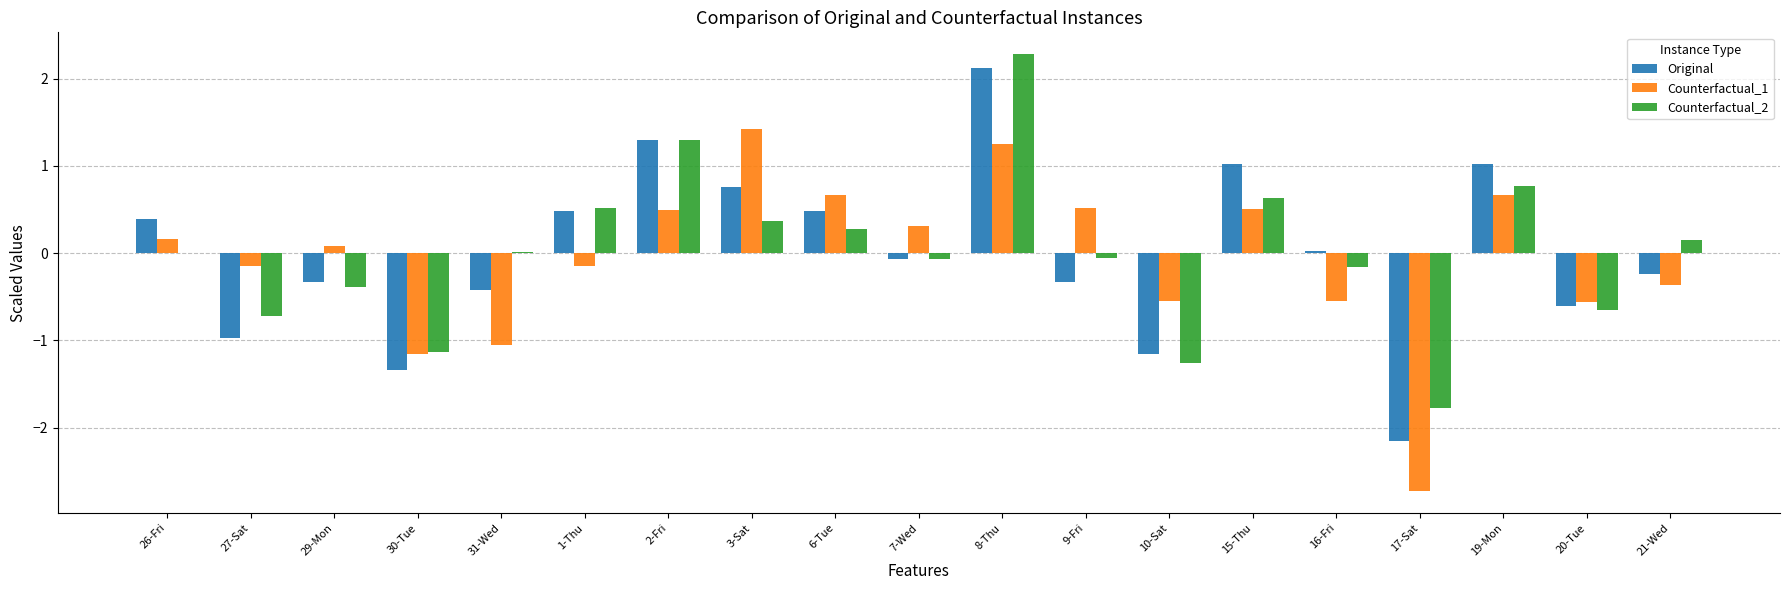

Between 15-Thu and 17-Sat, which series saw the biggest shift?

Counterfactual_1